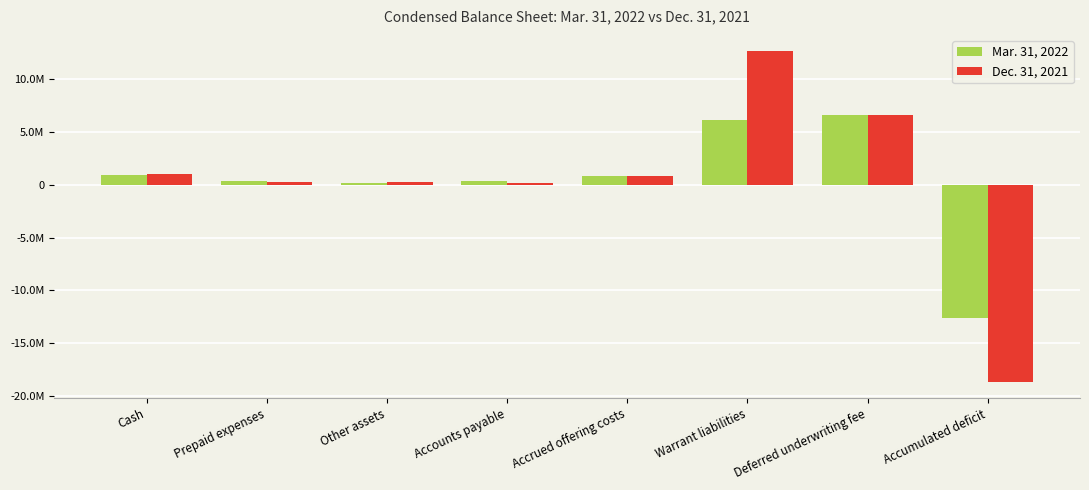

Is it true that Mar. 31, 2022 equals 417850 at Accrued offering costs?

False